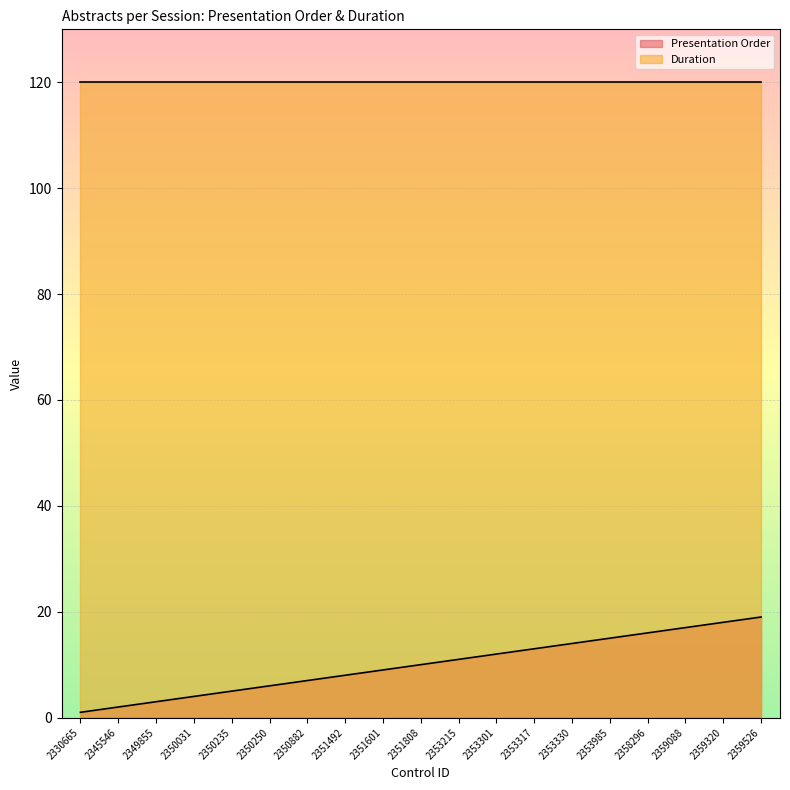

What is the minimum value for Duration?

120